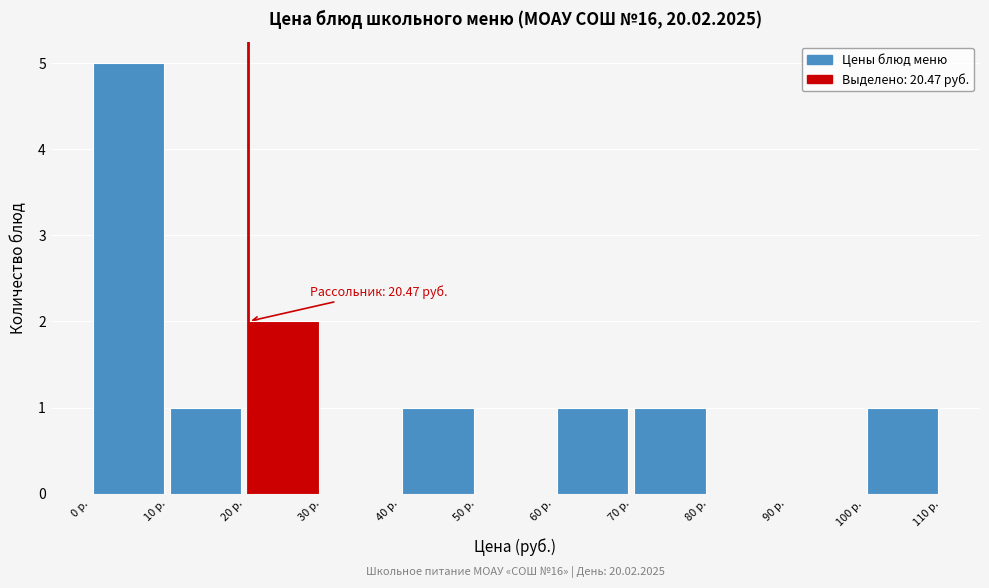

Which range on the x-axis has the tallest bar?

0 to 10